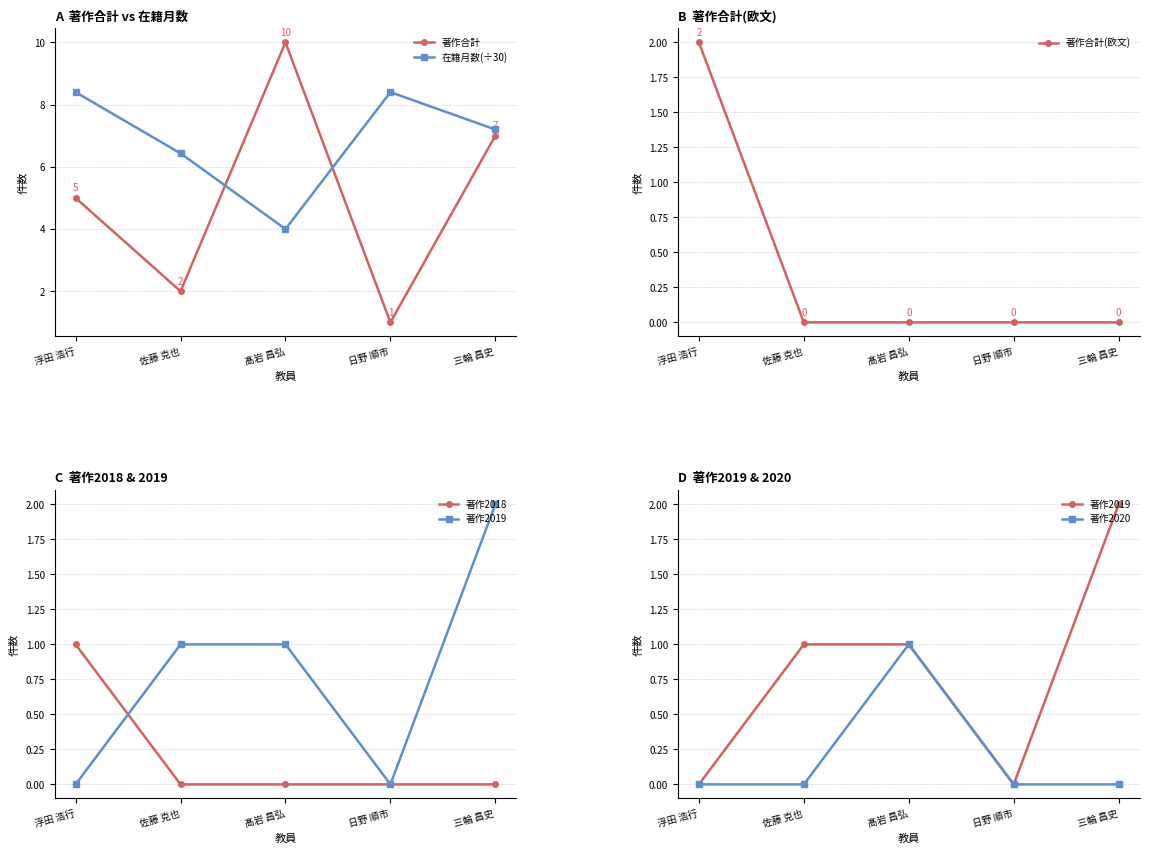

Reading right to left, what are all the values shown in this chart?

著作合計: 7.0	1.0	10.0	2.0	5.0
在籍月数(÷30): 7.2	8.4	4.0	6.4	8.4
著作合計(欧文): 0.0	0.0	0.0	0.0	2.0
著作2018: 0.0	0.0	0.0	0.0	1.0
著作2019: 2.0	0.0	1.0	1.0	0.0
著作2020: 0.0	0.0	1.0	0.0	0.0